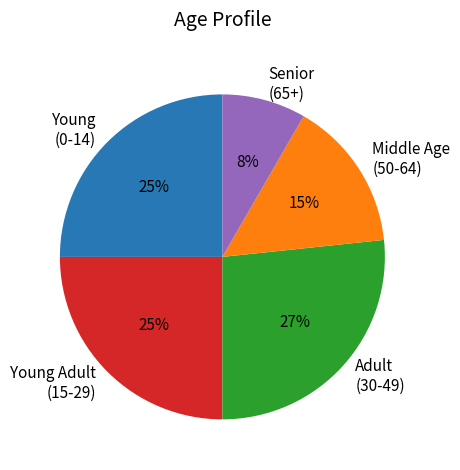

To the nearest percent, what is the combined percentage of Adult (30-49) and Middle Age (50-64)?

42%